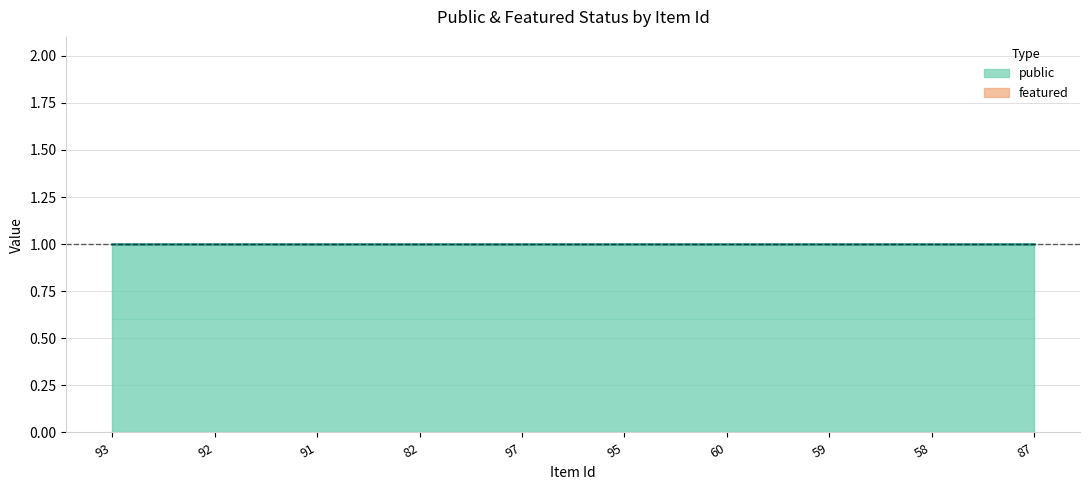

What position from the left is 58?

9